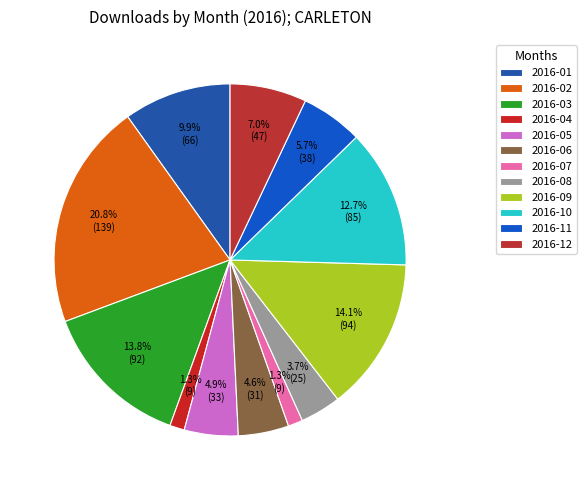

To the nearest percent, what is the combined percentage of 2016-04 and 2016-12?

8%